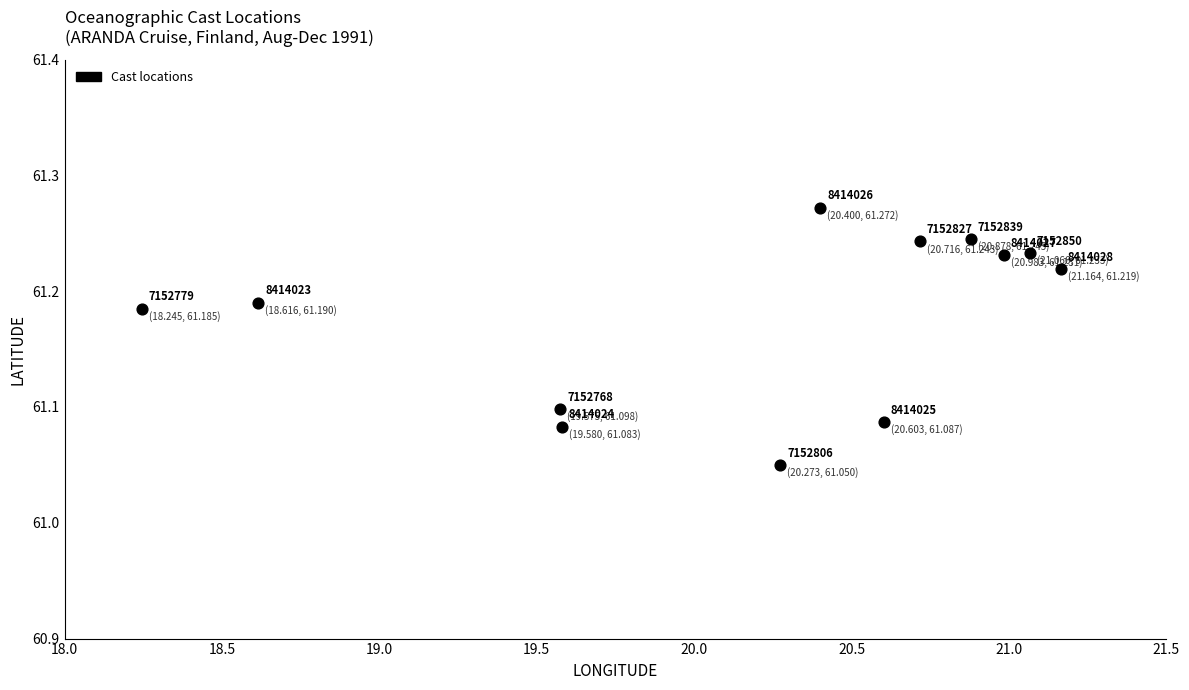

What is the average X value?

20.2